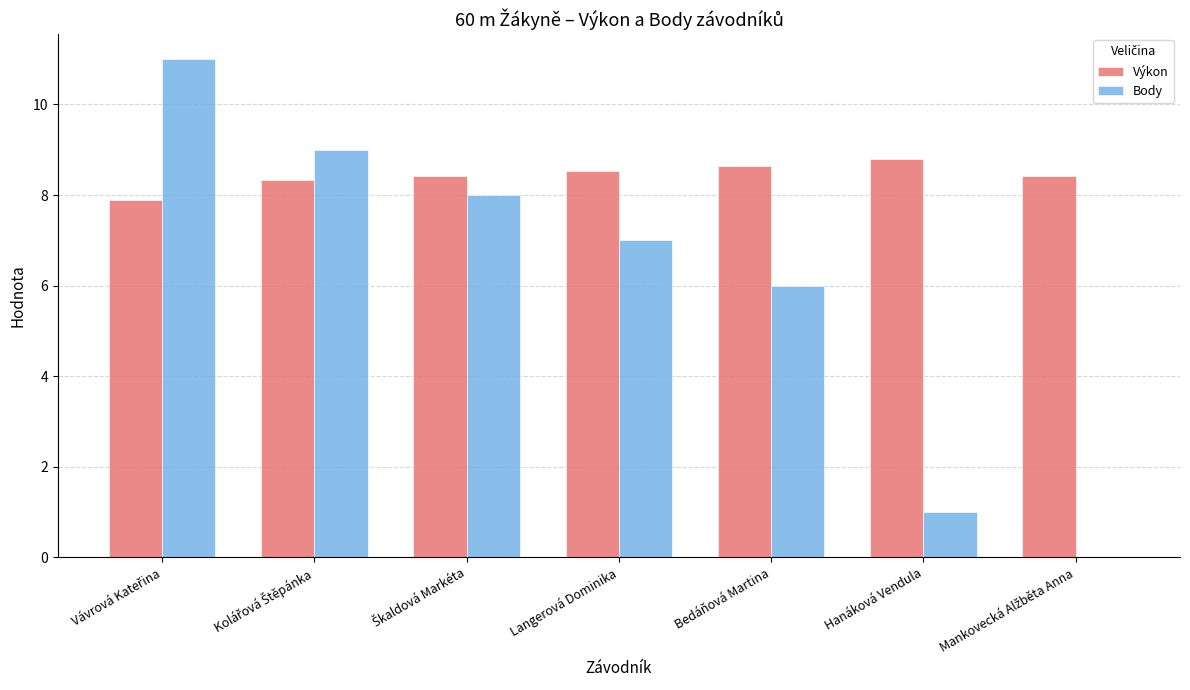

Reading left to right, what are all the values shown in this chart?

Výkon: 7.9	8.3	8.4	8.5	8.6	8.8	8.4
Body: 11.0	9.0	8.0	7.0	6.0	1.0	0.0